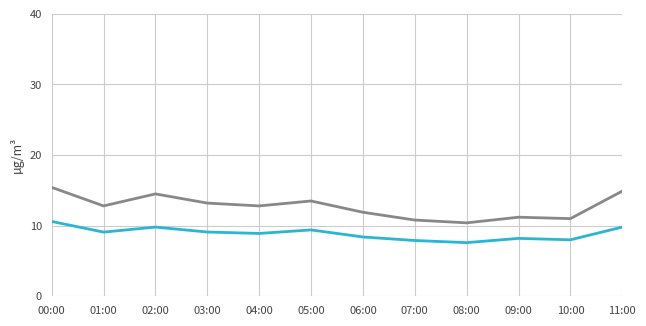

What is the total value across all series at 08:00?

18.0